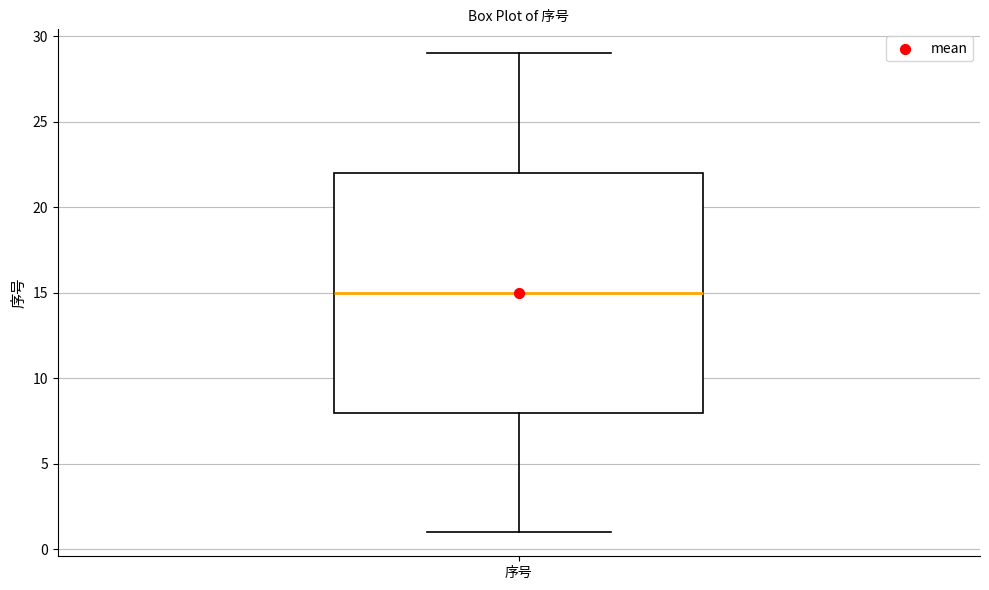

Read this box plot against the y-axis: the position of the median line, the range covered by the box, and the ends of both whiskers. The values are not printed on the chart, so give them approximately, as read against the axis.

median 15, box 8 to 22, whiskers 1 to 29